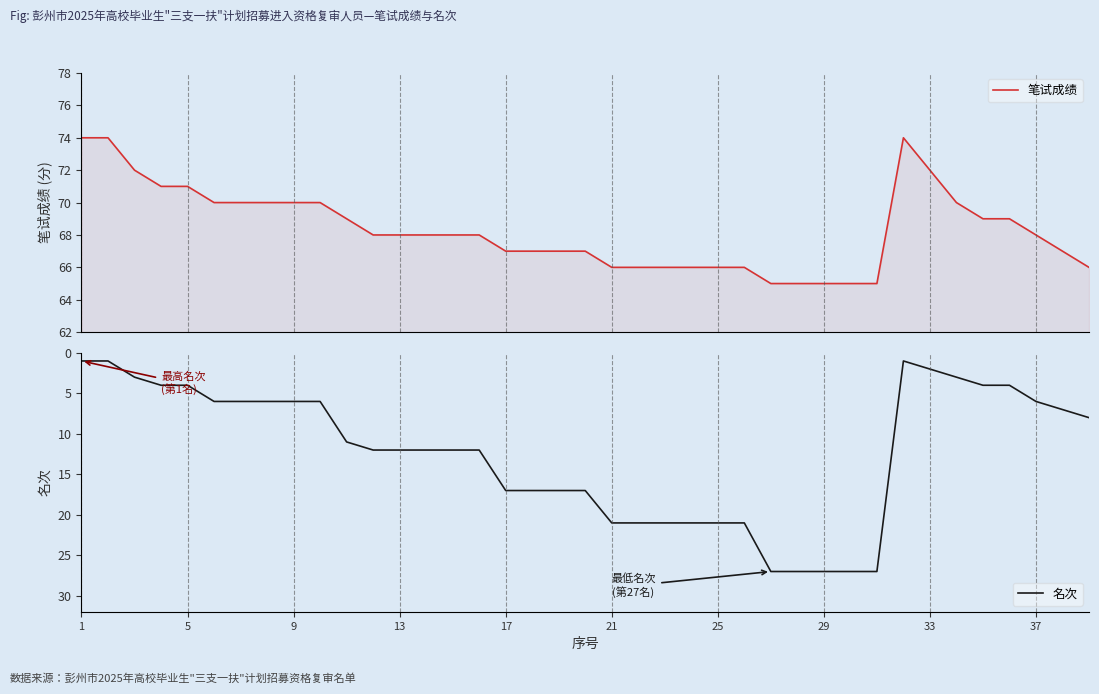

Reading left to right, extract all data points from this chart.

笔试成绩: 74	74	72	71	71	70	70	70	70	70	69	68	68	68	68	68	67	67	67	67	66	66	66	66	66	66	65	65	65	65	65	74	72	70	69	69	68	67	66
名次: 1	1	3	4	4	6	6	6	6	6	11	12	12	12	12	12	17	17	17	17	21	21	21	21	21	21	27	27	27	27	27	1	2	3	4	4	6	7	8